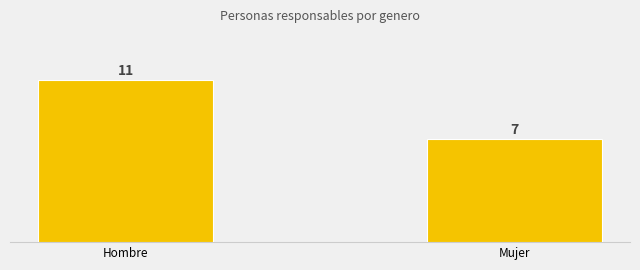

True or false: the data shows 11 at Mujer.

False